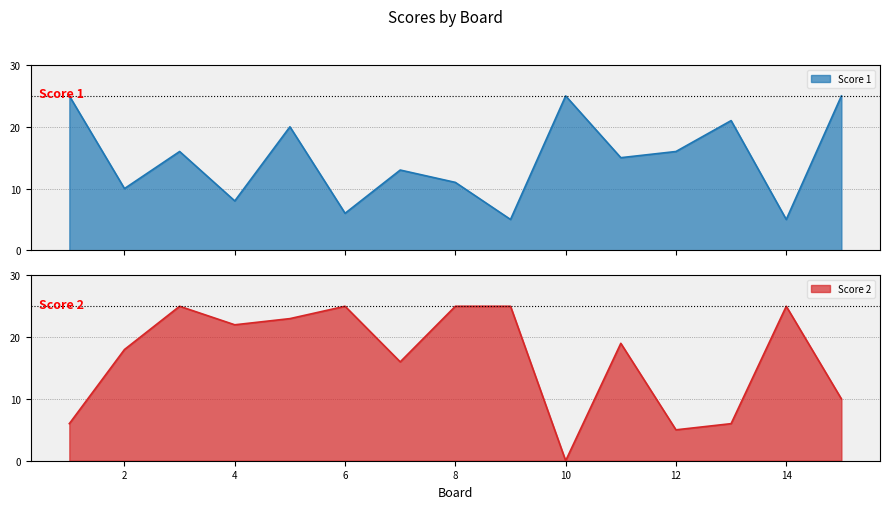

True or false: Score 1 has a value of 11 at 8.

True